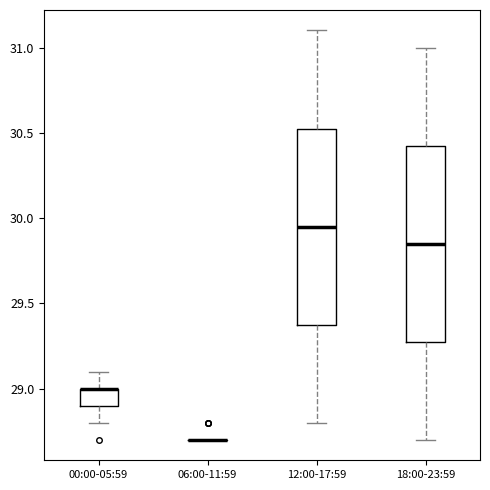

Reading left to right, transcribe this box plot: for each box, give where its median line is, the range the box spans, and where its two whiskers end, as read against the y-axis. The values are not printed on the chart, so give them approximately, as read against the axis.

00:00-05:59: median 29.00 (drawn on the box's upper edge), box 28.90 to 29.00, whiskers 28.80 to 29.10
06:00-11:59: box collapsed to a line at 28.70, whiskers 28.70 to 28.70
12:00-17:59: median 29.95, box 29.40 to 30.55, whiskers 28.80 to 31.10
18:00-23:59: median 29.85, box 29.30 to 30.45, whiskers 28.70 to 31.00